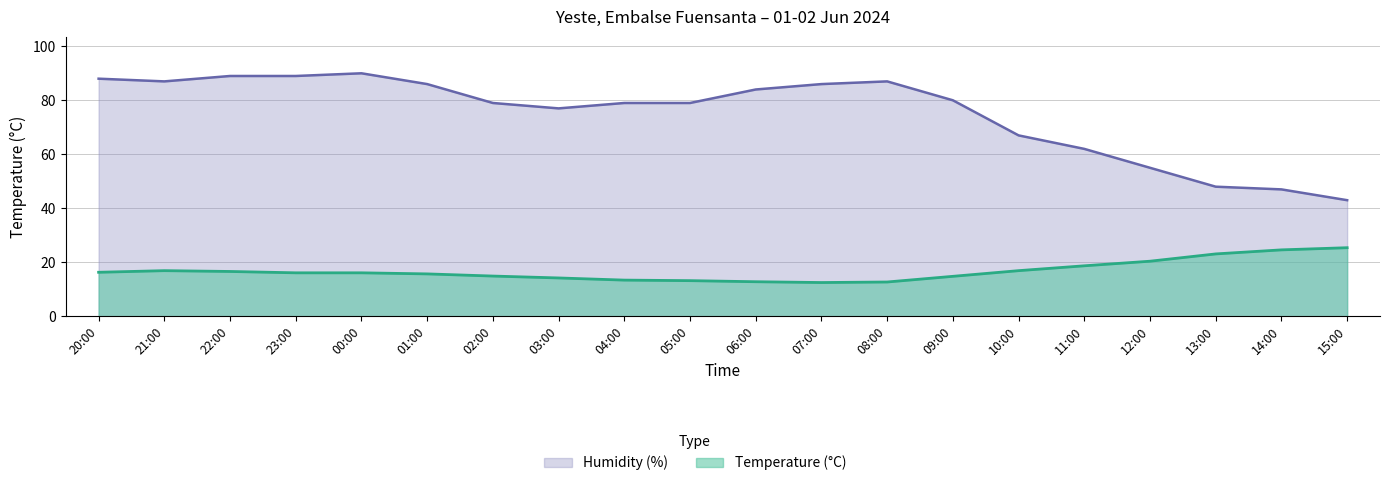

True or false: Humidity (%) and Temperature (°C) cross at least once.

False